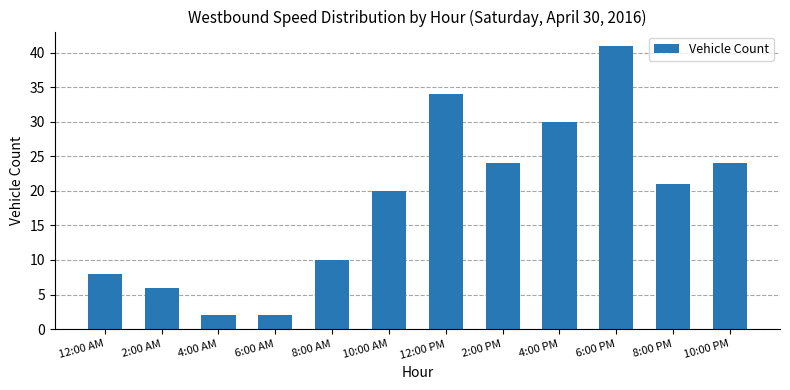

How many values are below 21?

6